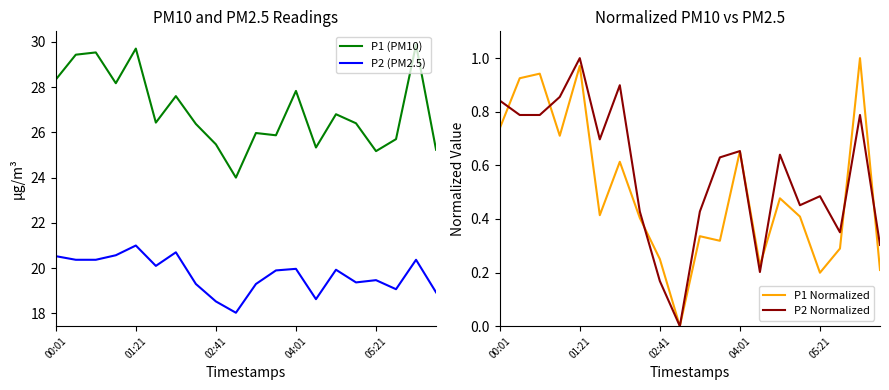

What is the minimum value for P2 (PM2.5)?

18.0